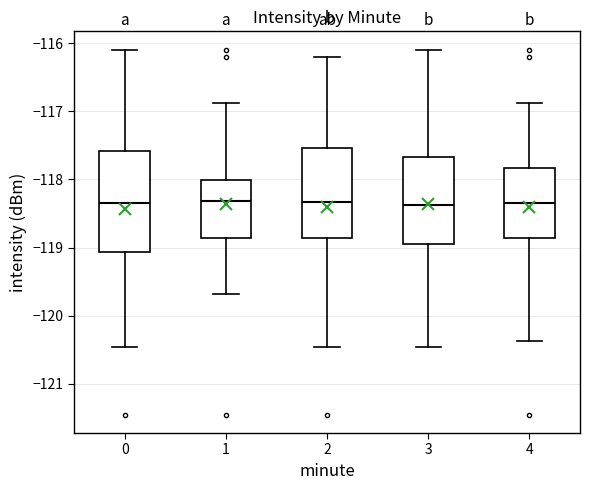

Reading left to right, transcribe this box plot: for each box, give where its median line is, the range the box spans, and where its two whiskers end, as read against the y-axis. The values are not printed on the chart, so give them approximately, as read against the axis.

0: median -118.3, box -119.1 to -117.6, whiskers -120.5 to -116.1
1: median -118.3, box -118.9 to -118.0, whiskers -119.7 to -116.9
2: median -118.3, box -118.9 to -117.5, whiskers -120.5 to -116.2
3: median -118.4, box -118.9 to -117.7, whiskers -120.5 to -116.1
4: median -118.4, box -118.9 to -117.8, whiskers -120.4 to -116.9